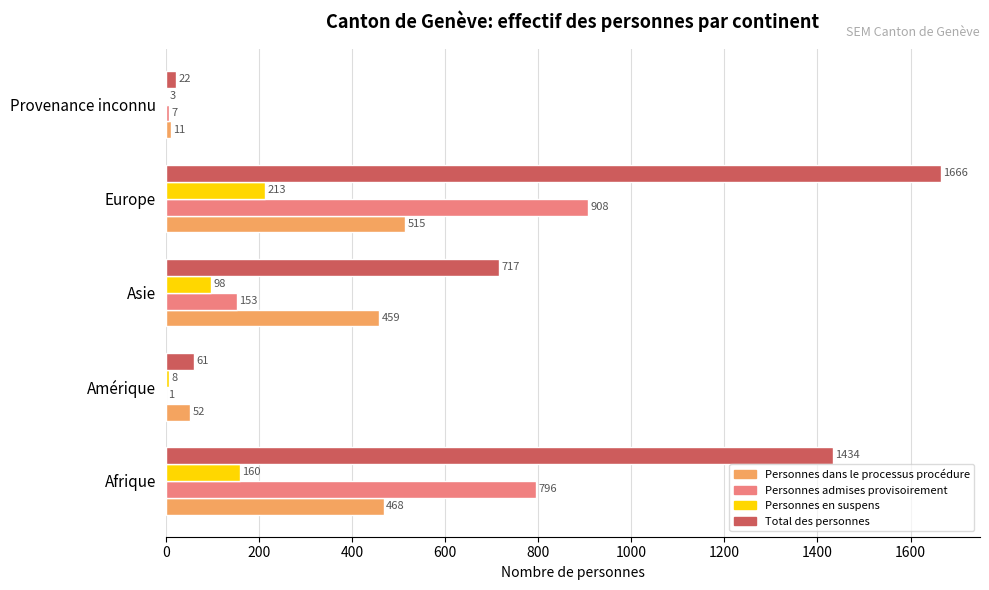

Which category has the highest value in the Personnes en suspens series?

Europe